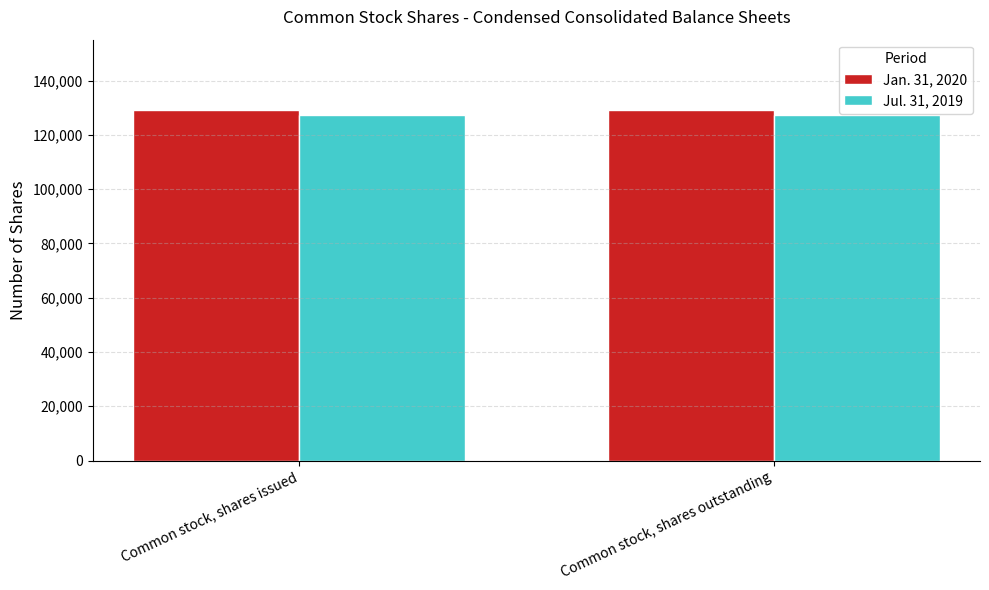

The Jul. 31, 2019 series shows 127253 at Common stock, shares outstanding. True or false?

True